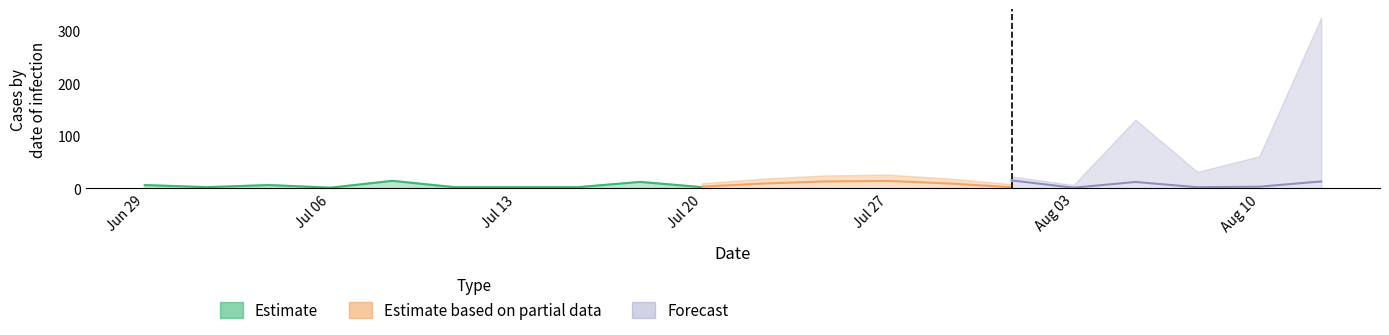

What is the minimum value for Forecast?

1